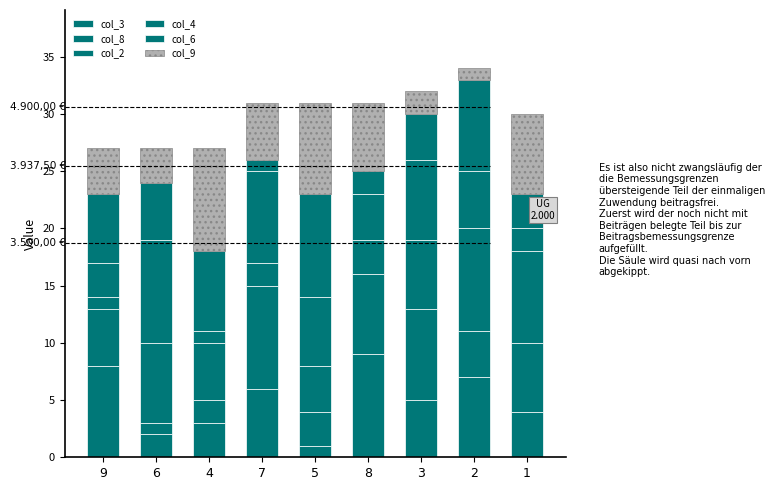

How many bars are there in total?

9